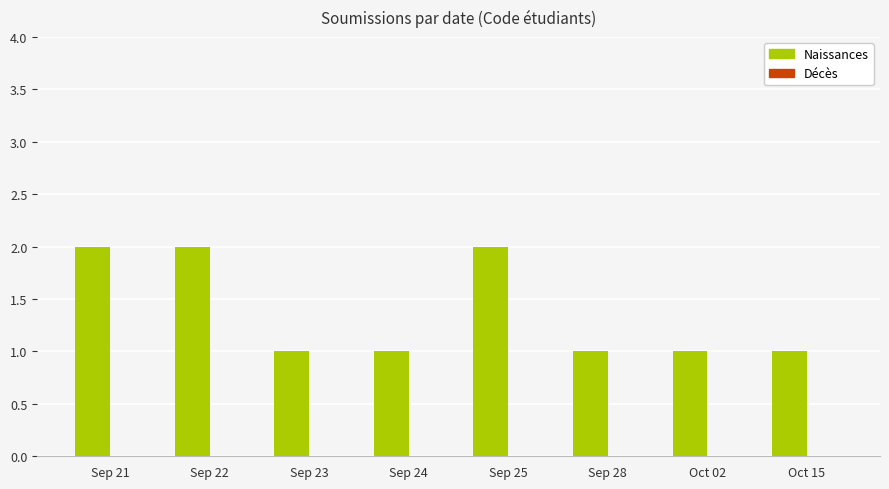

What is the value of the 7th bar from the left?

1